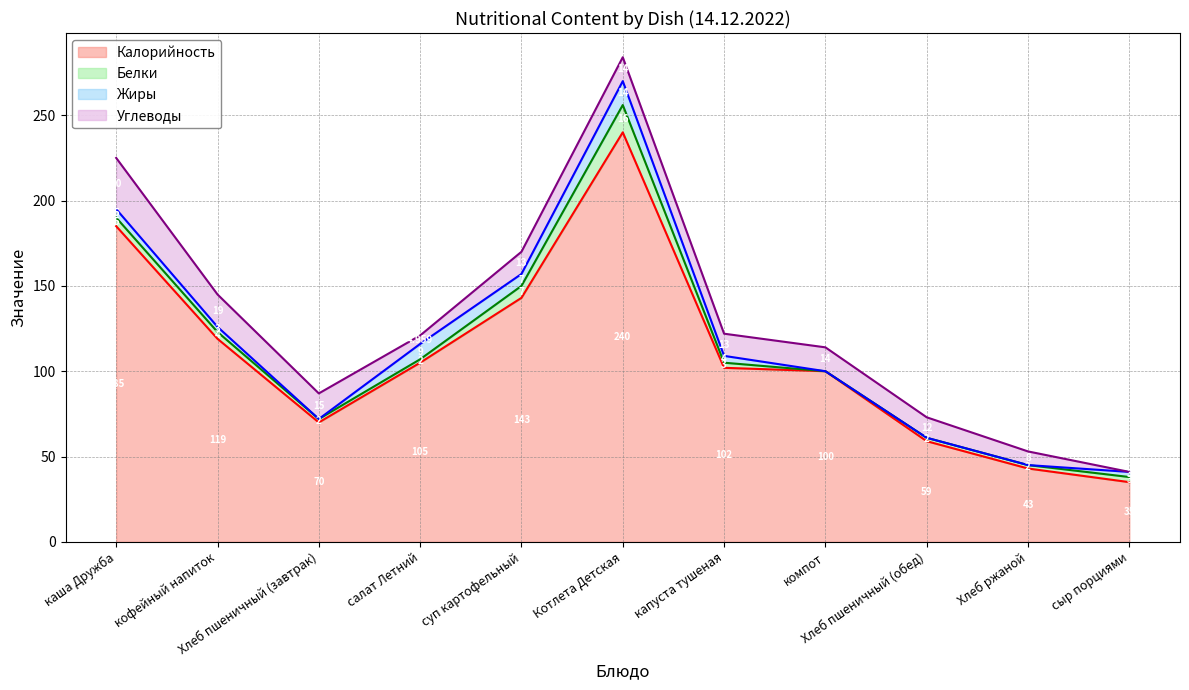

True or false: Калорийность has a value of 107.2 at Котлета Детская.

False